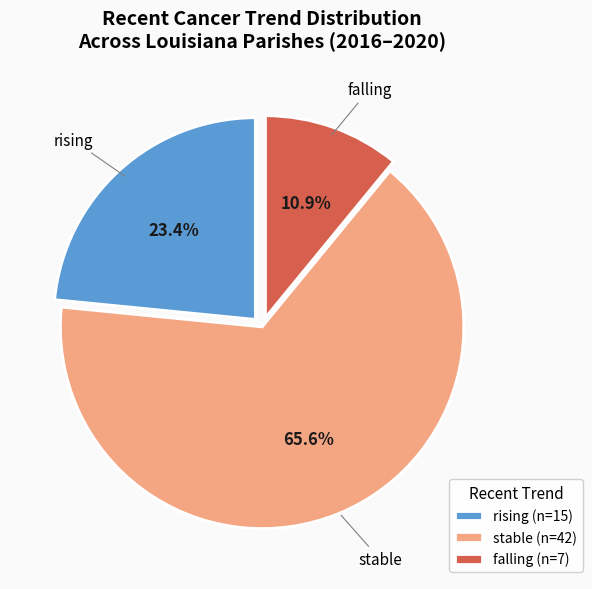

To the nearest percent, what is the average slice percentage?

33%